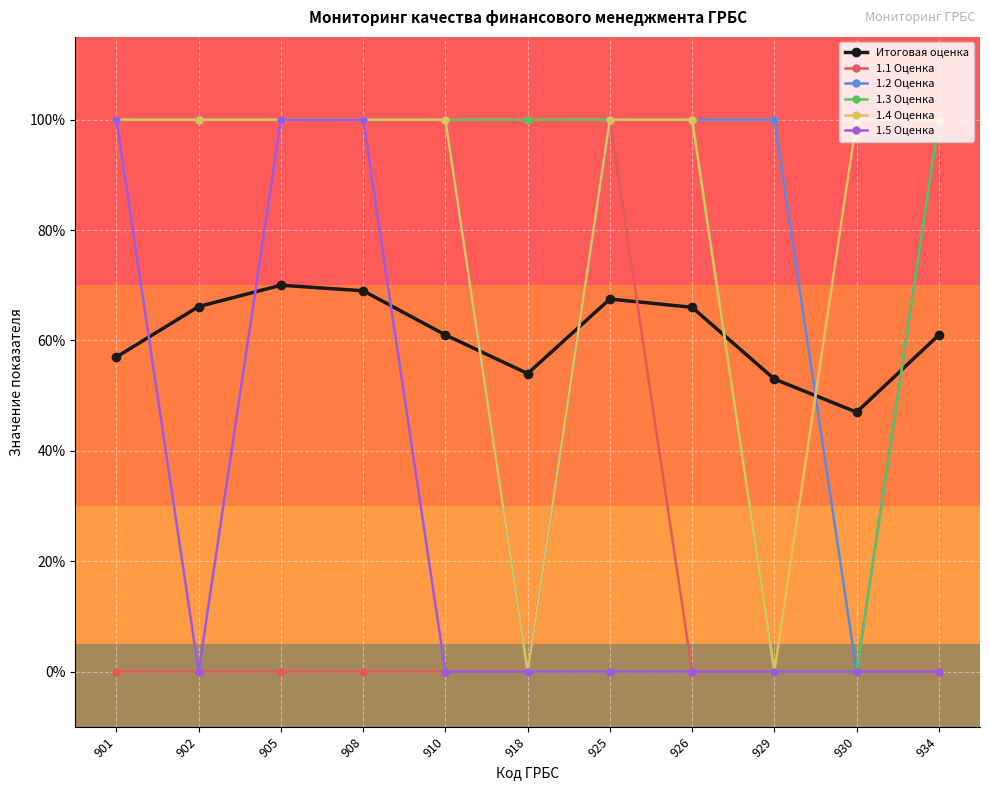

Is this an area chart (filled region under the line)?

No